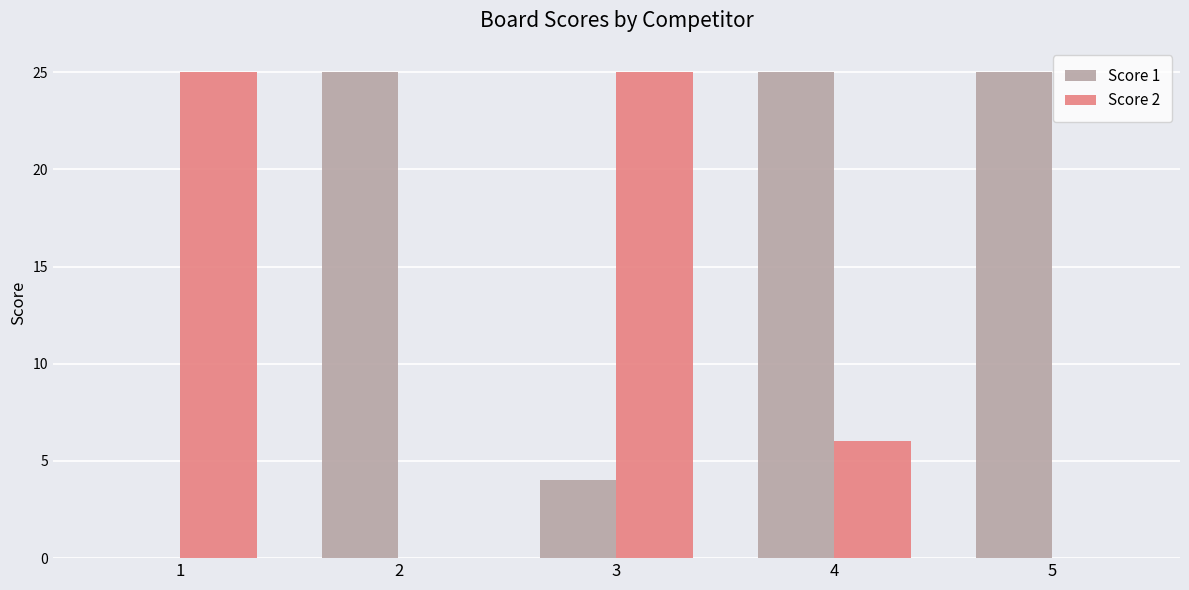

What is the maximum value for Score 2?

25